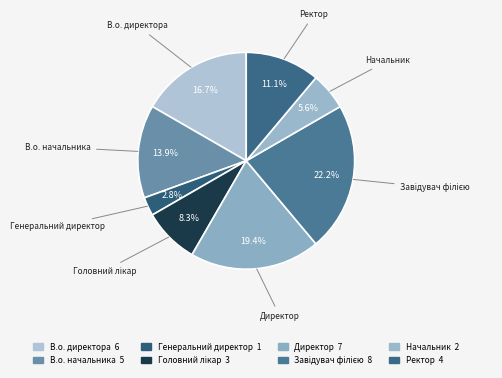

Which slice is the largest?

Завідувач філією